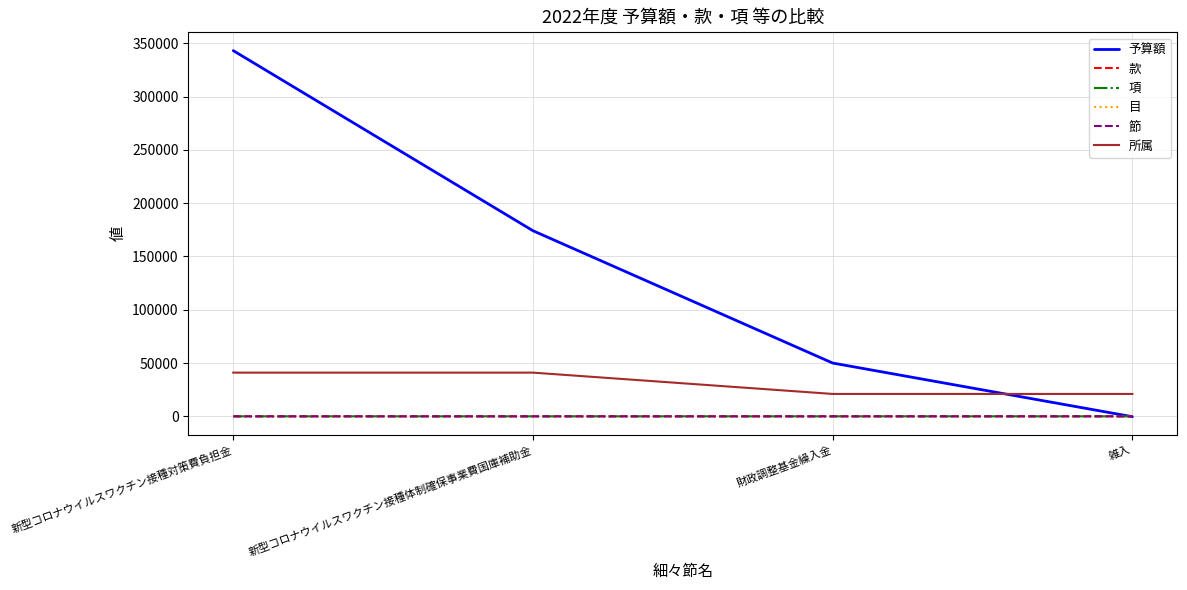

What is the average value of the 款 series?

18